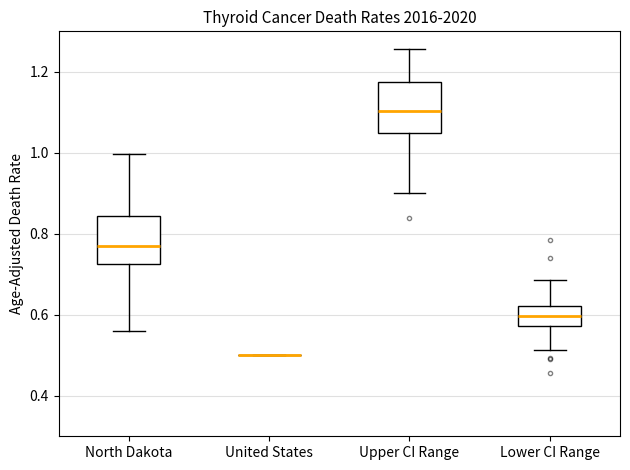

Where does the median line of the box for Upper CI Range sit on the y-axis? The values are not printed on the chart, so give them approximately, as read against the axis.

1.10